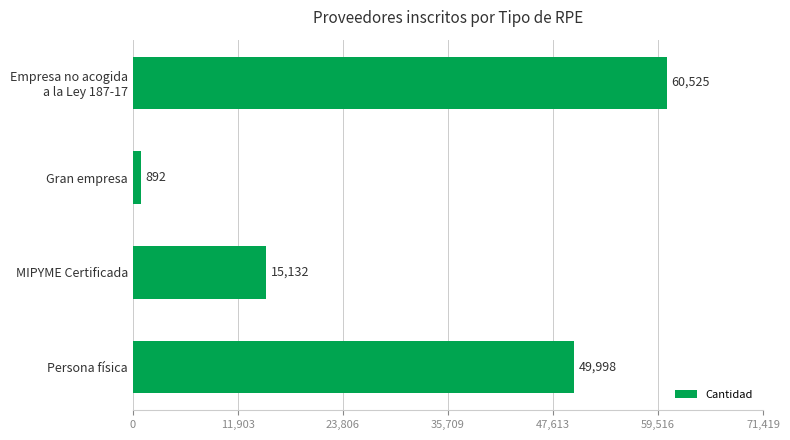

How many values are below 49998?

2